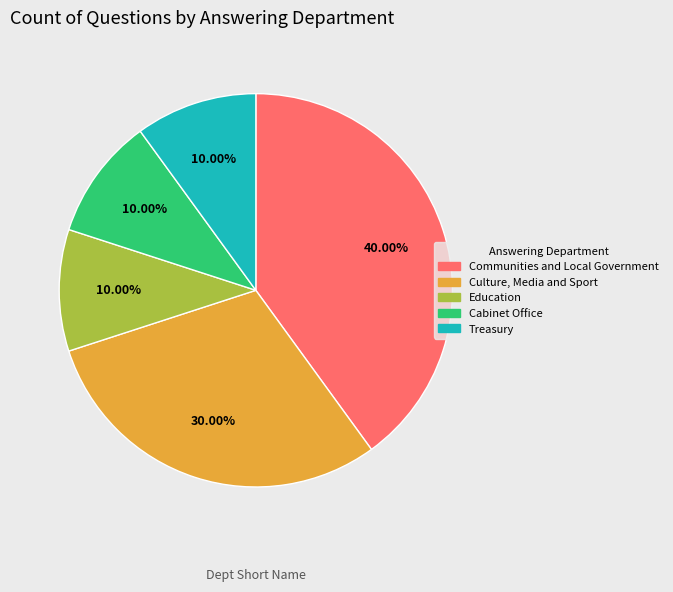

Does any single category account for the majority?

No